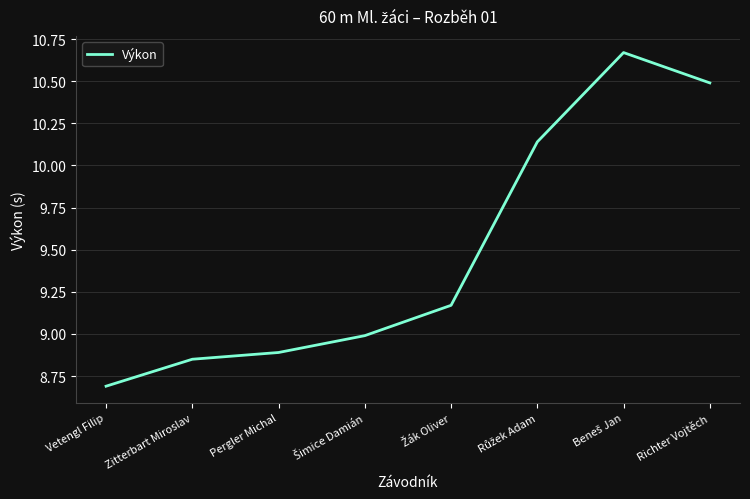

What is the sum of the values at Zitterbart Miroslav and Vetengl Filip?

17.5